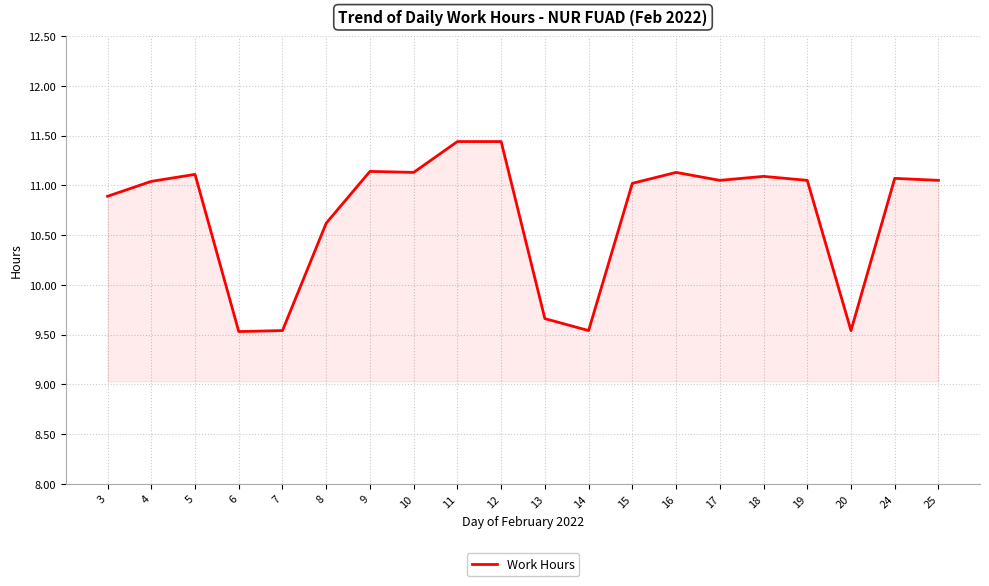

What is the smallest value displayed?

9.5